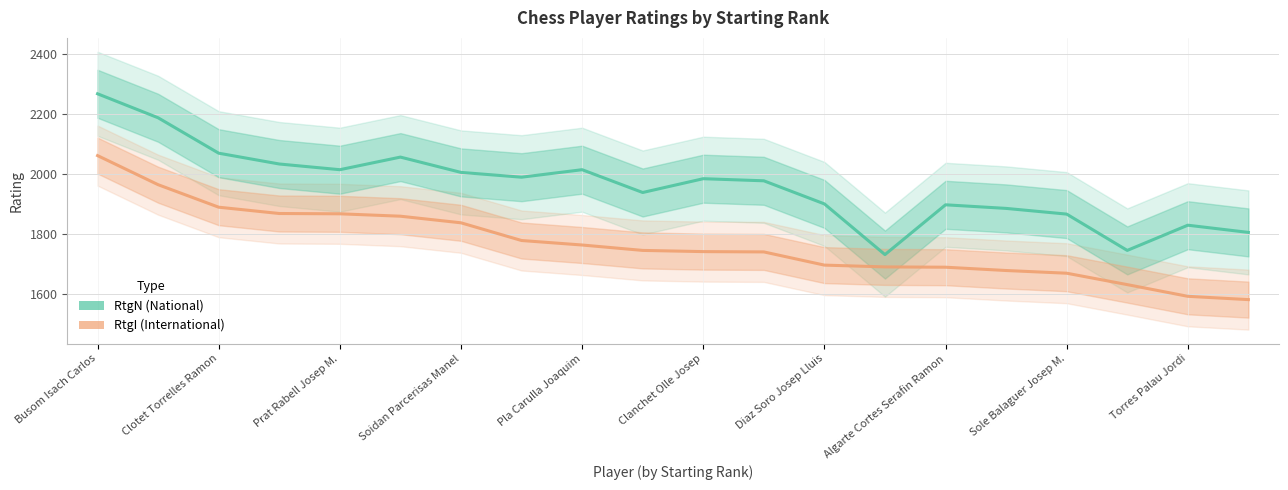

True or false: RtgN has more than 2 interior local peaks.

True